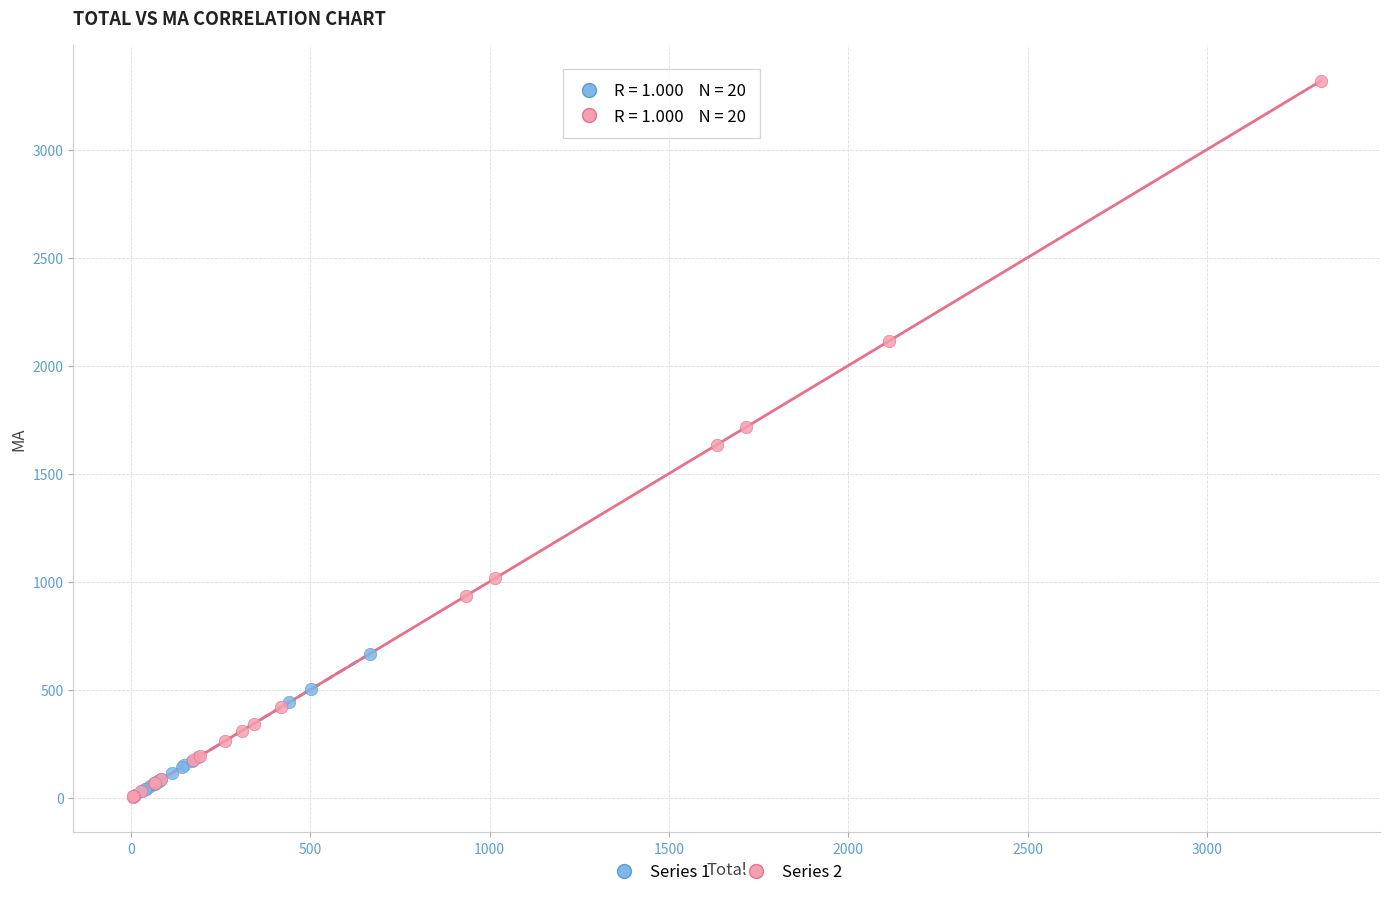

Which series contains the highest Y value?

Series 2